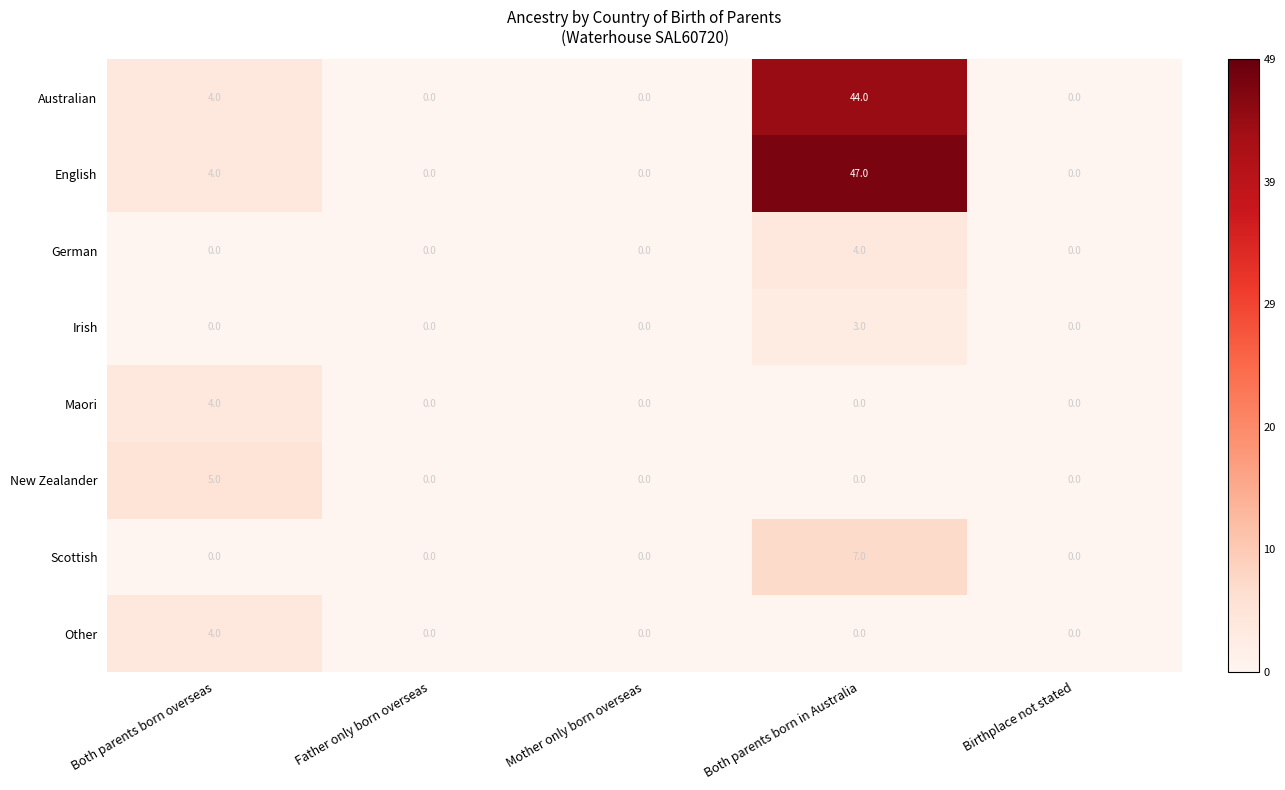

Which series has the largest range (max minus min)?

English